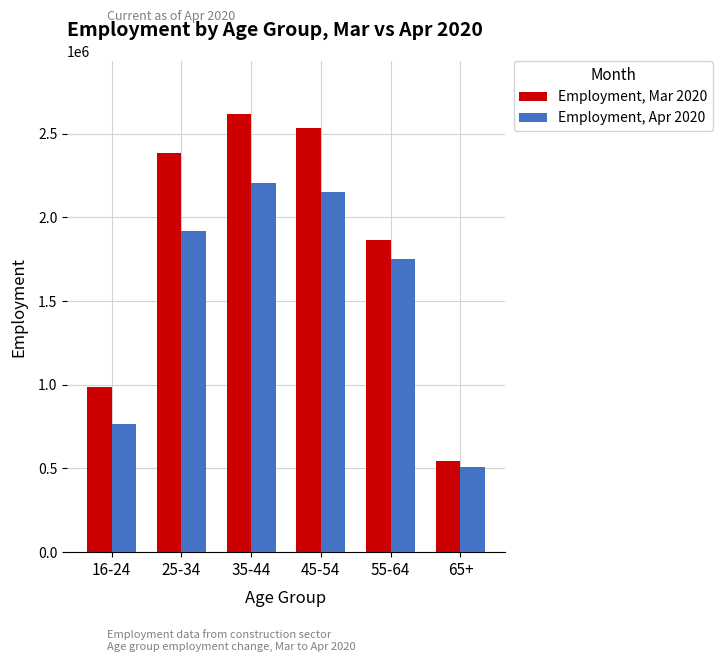

Where is Employment, Apr 2020 nearest to the value 1355216?

55-64